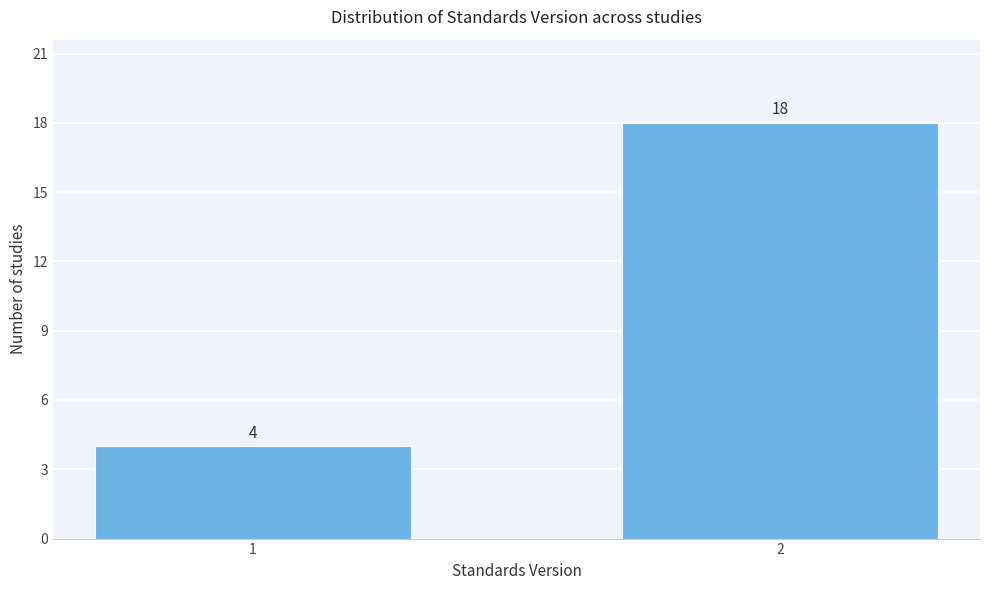

Reading left to right, what are all the values shown in this chart?

4	18